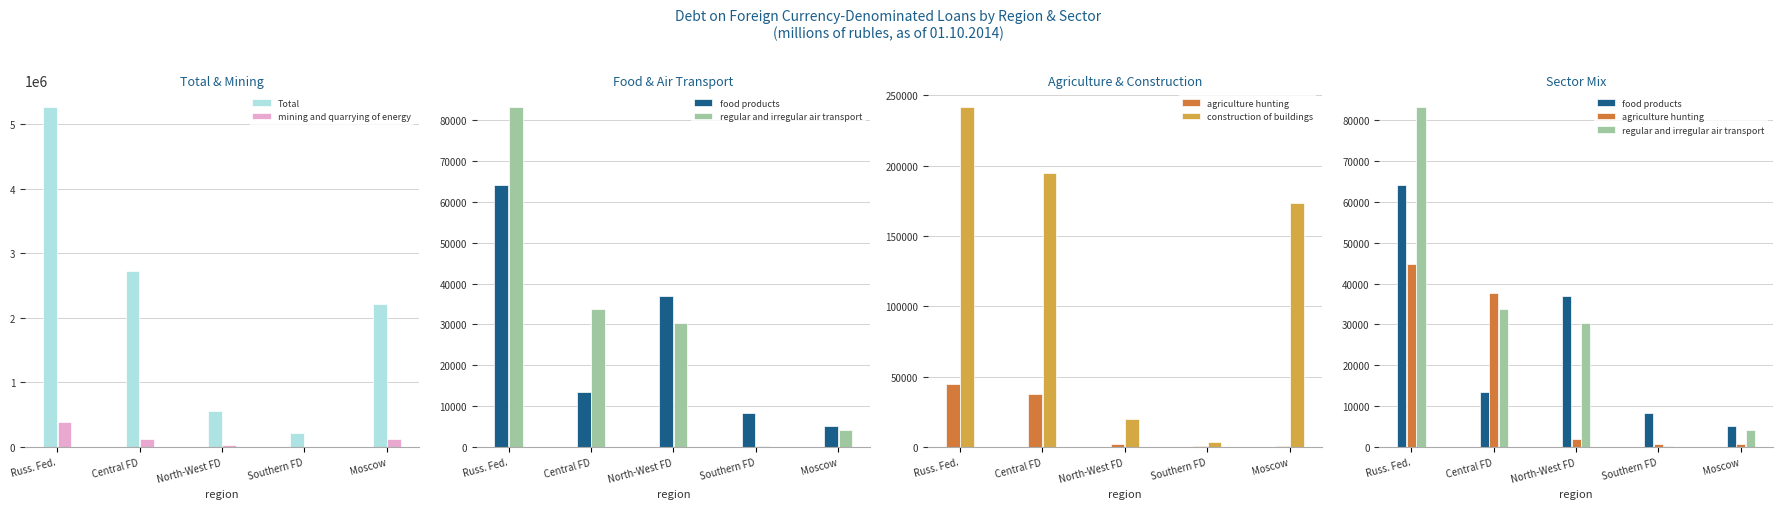

What is the label of the 1st bar from the right?

Moscow